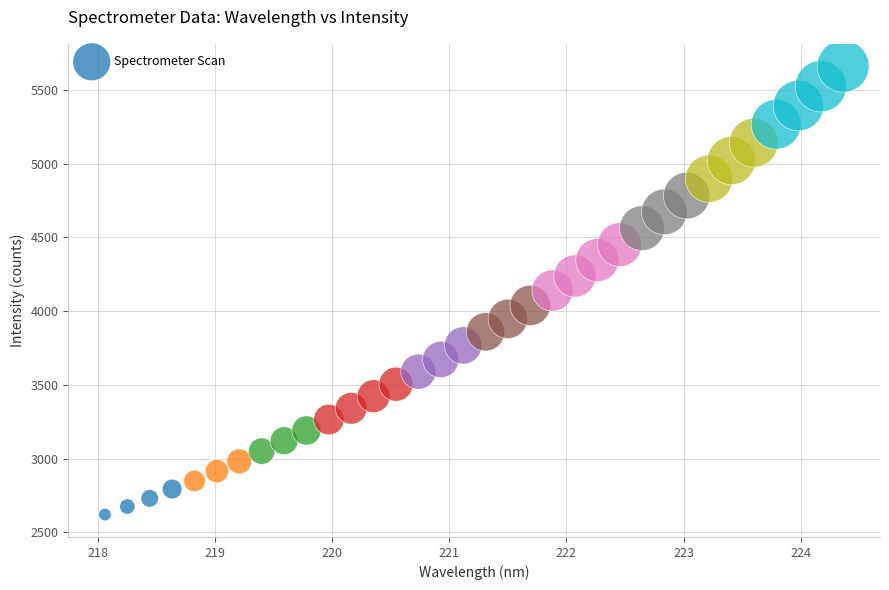

What is the range of X values (max minus min)?

6.3